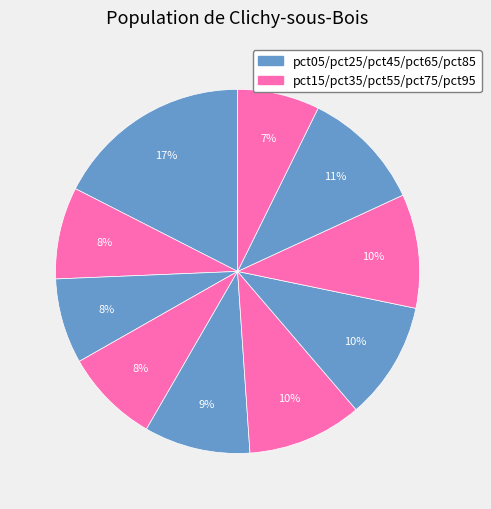

Which category has the biggest portion of the pie?

pct05